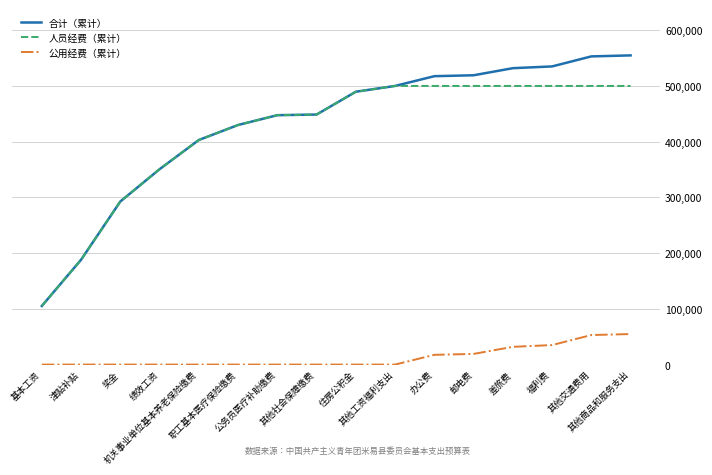

Which series has the largest range (max minus min)?

合计（累计）